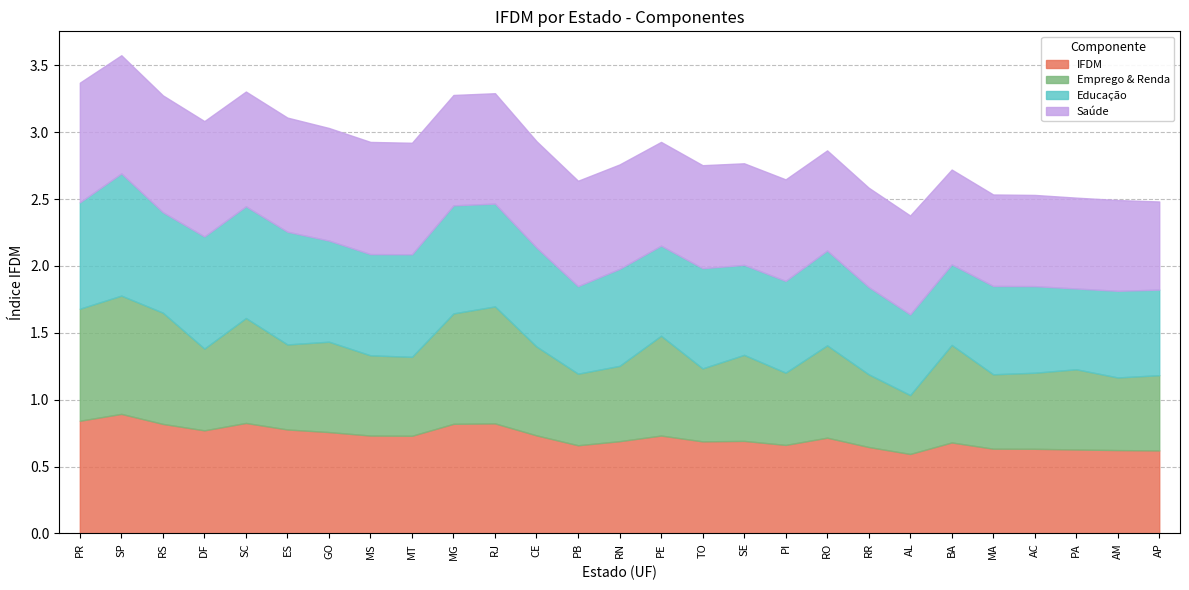

What is the difference between the Educação values at ES and SE?

0.2